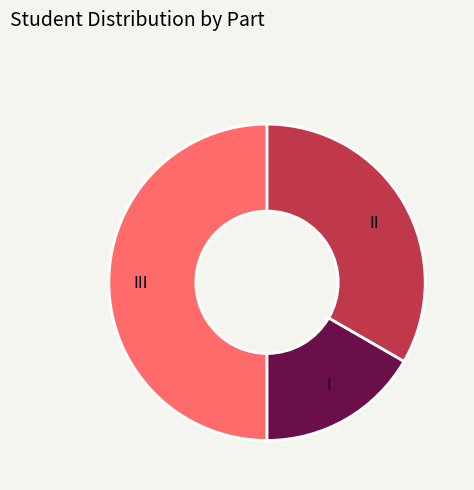

Is I the majority of the pie?

No